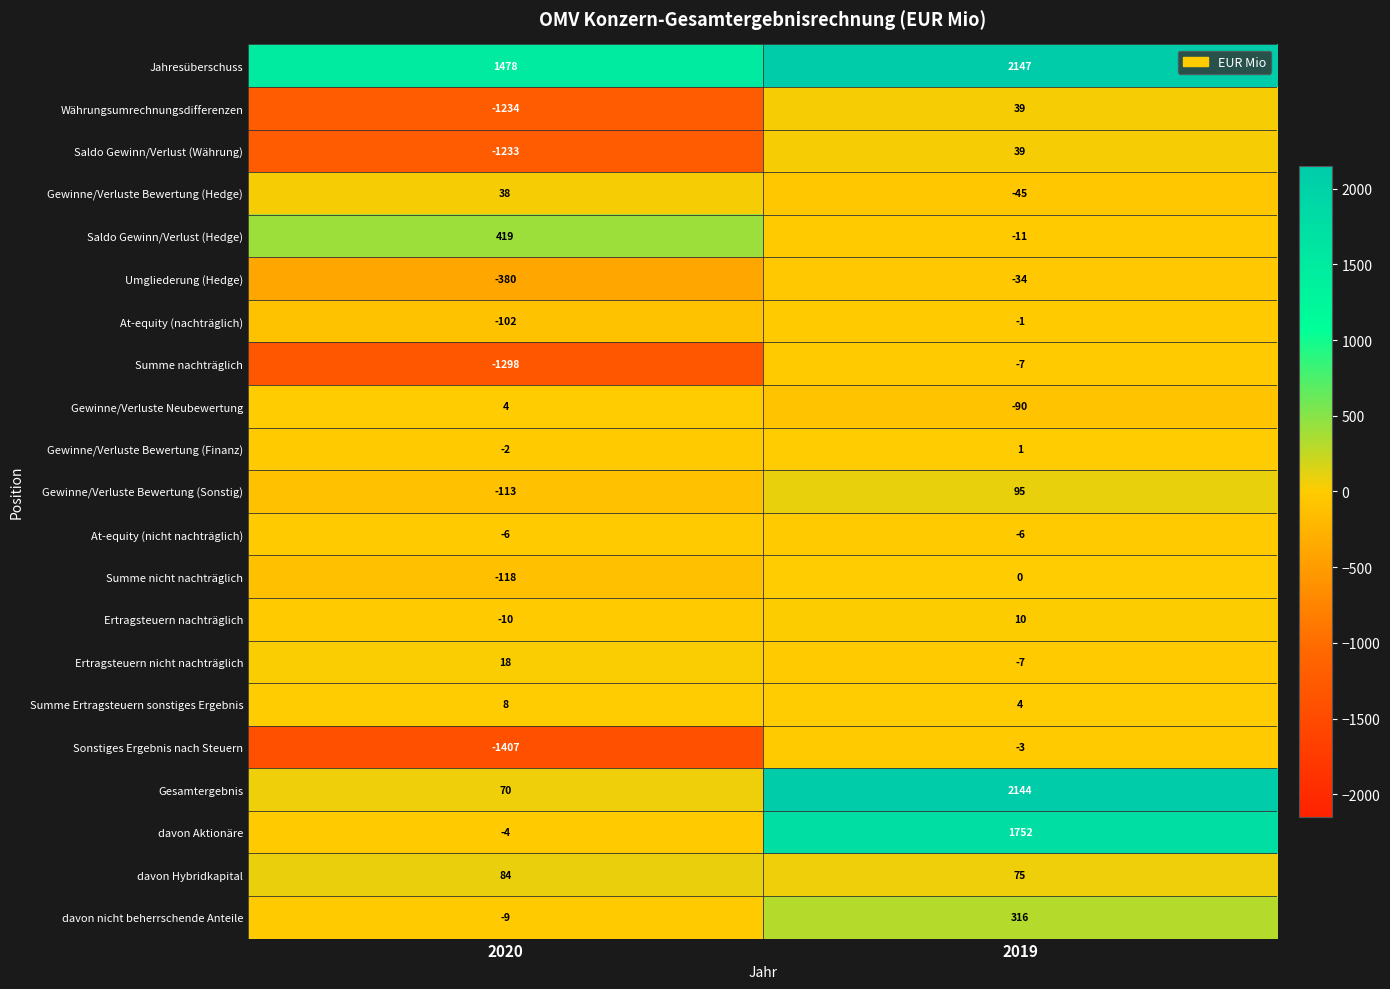

What is the total value across all series at 2020?

-3797